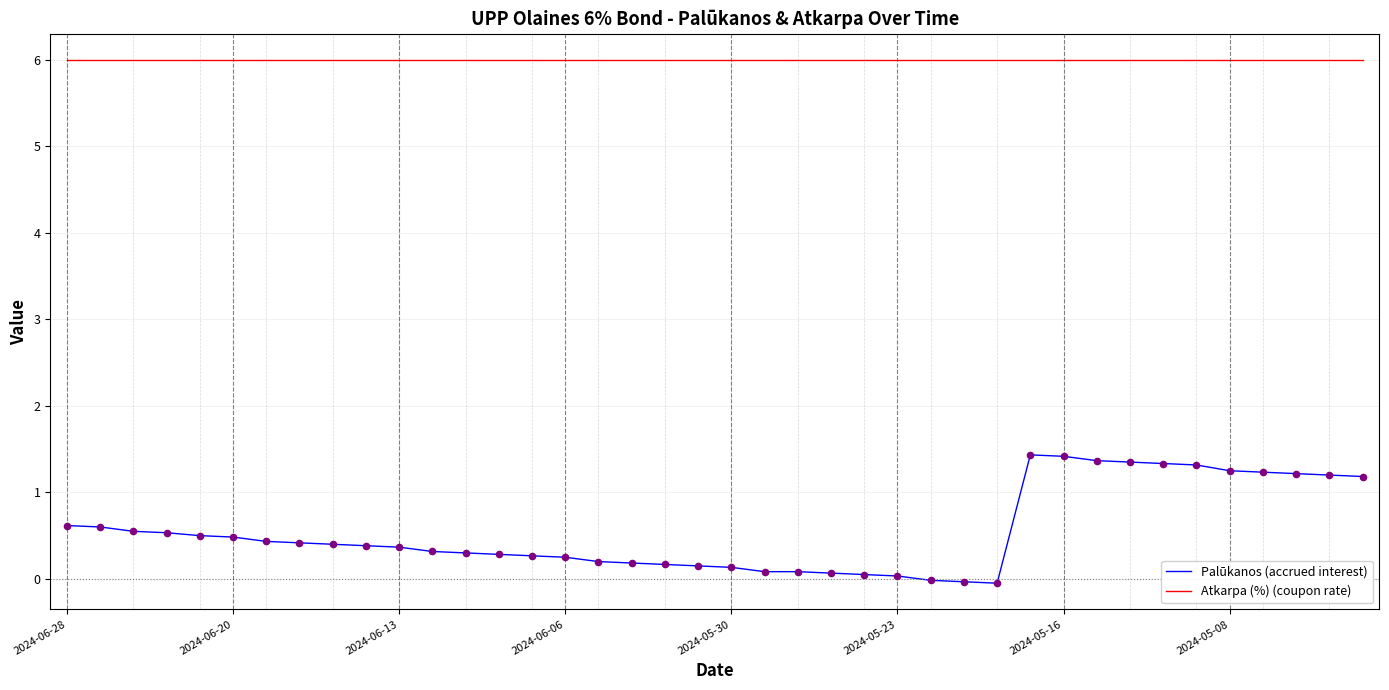

True or false: Atkarpa (%) (coupon rate) and Palūkanos (accrued interest) cross at least once.

False